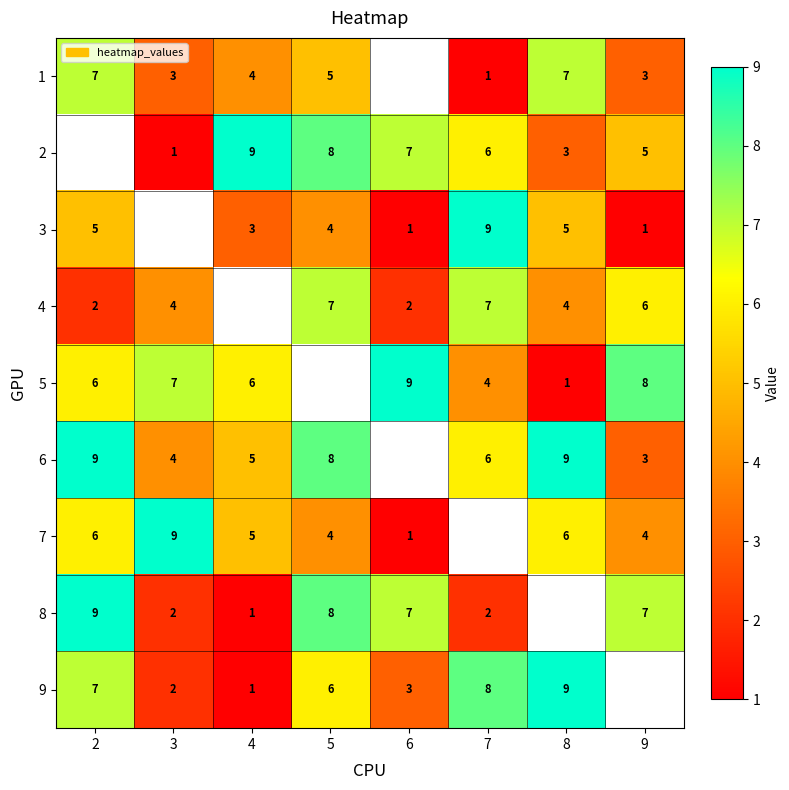

The value of 7 at 5 is 6. True or false?

False